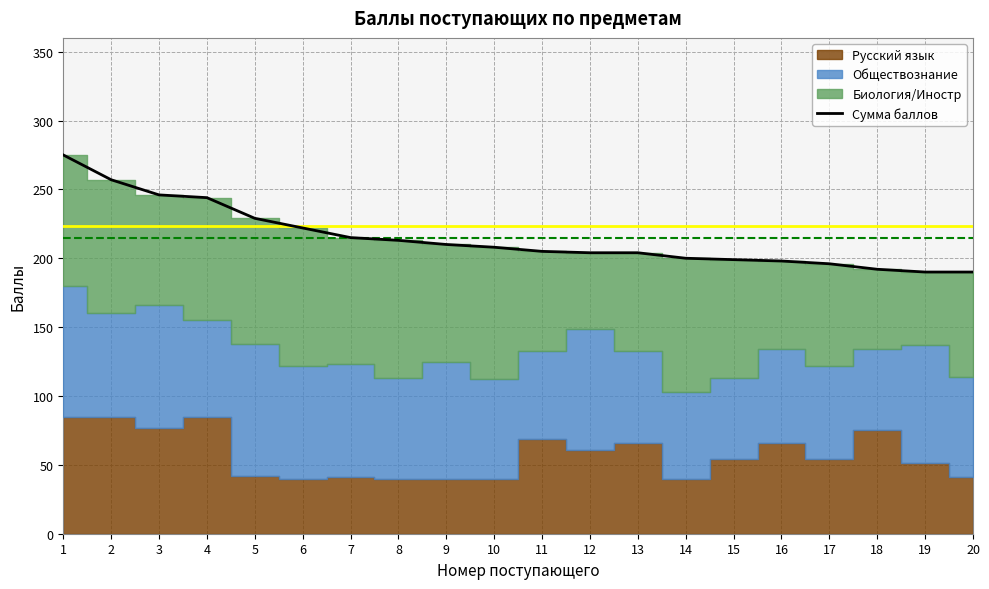

How many data points does each series have?

20